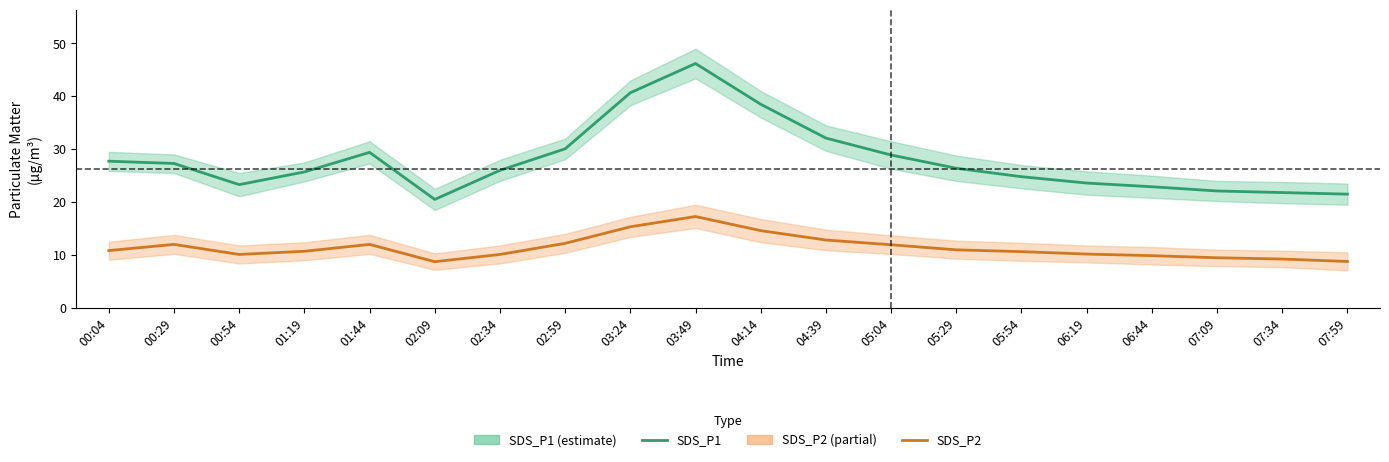

What is the value of the SDS_P2 point at the 11th from the left?

14.6